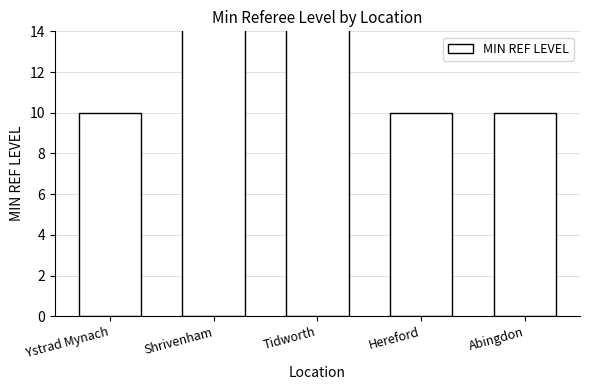

How many values are between 10 and 20?

4